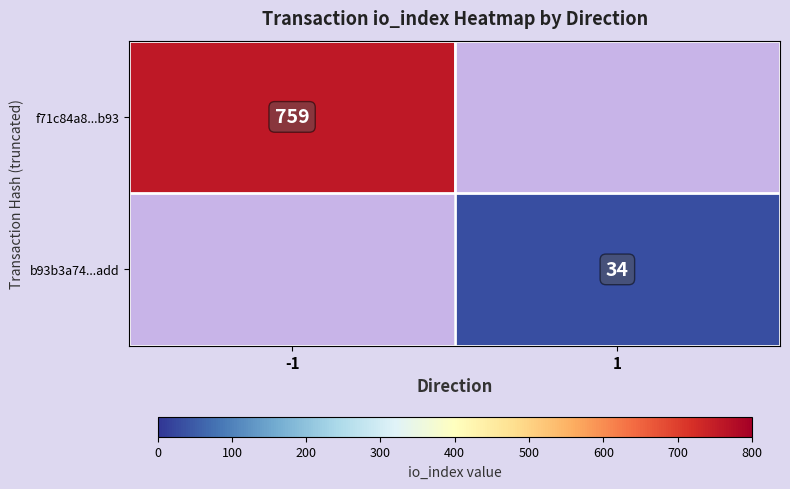

Count the number of categories in the chart.

2